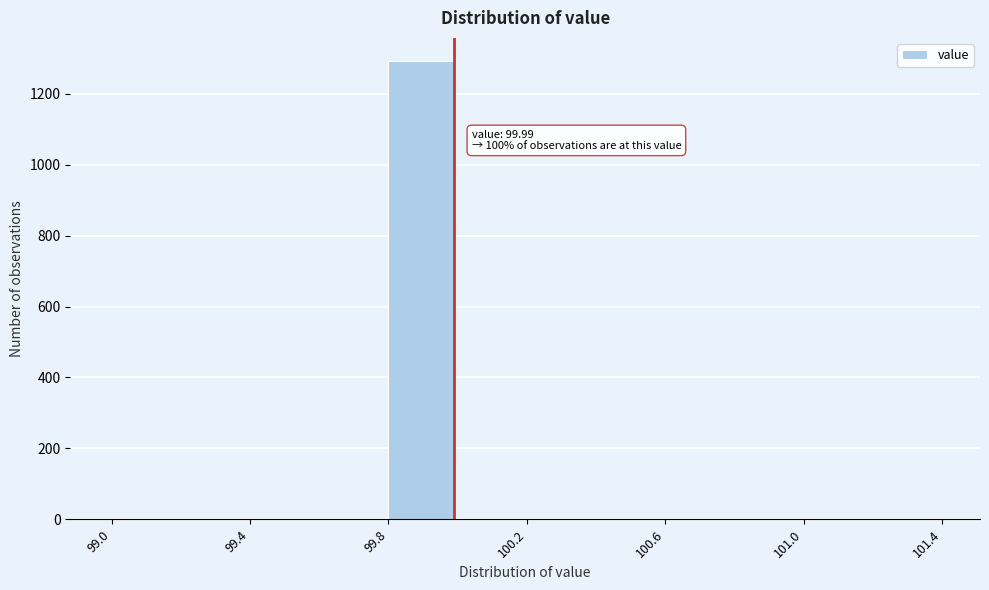

Which range on the x-axis has the tallest bar?

99.8 to 100.0